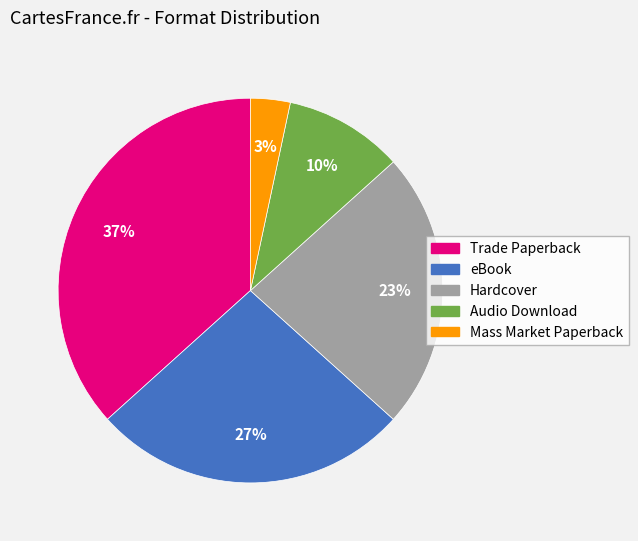

What percentage is the Trade Paperback slice, to the nearest percent?

37%